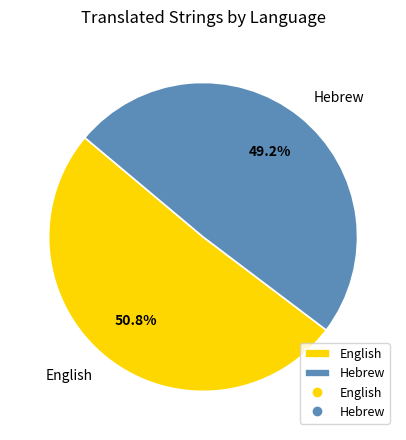

Combined, do English and Hebrew account for over 50%?

Yes